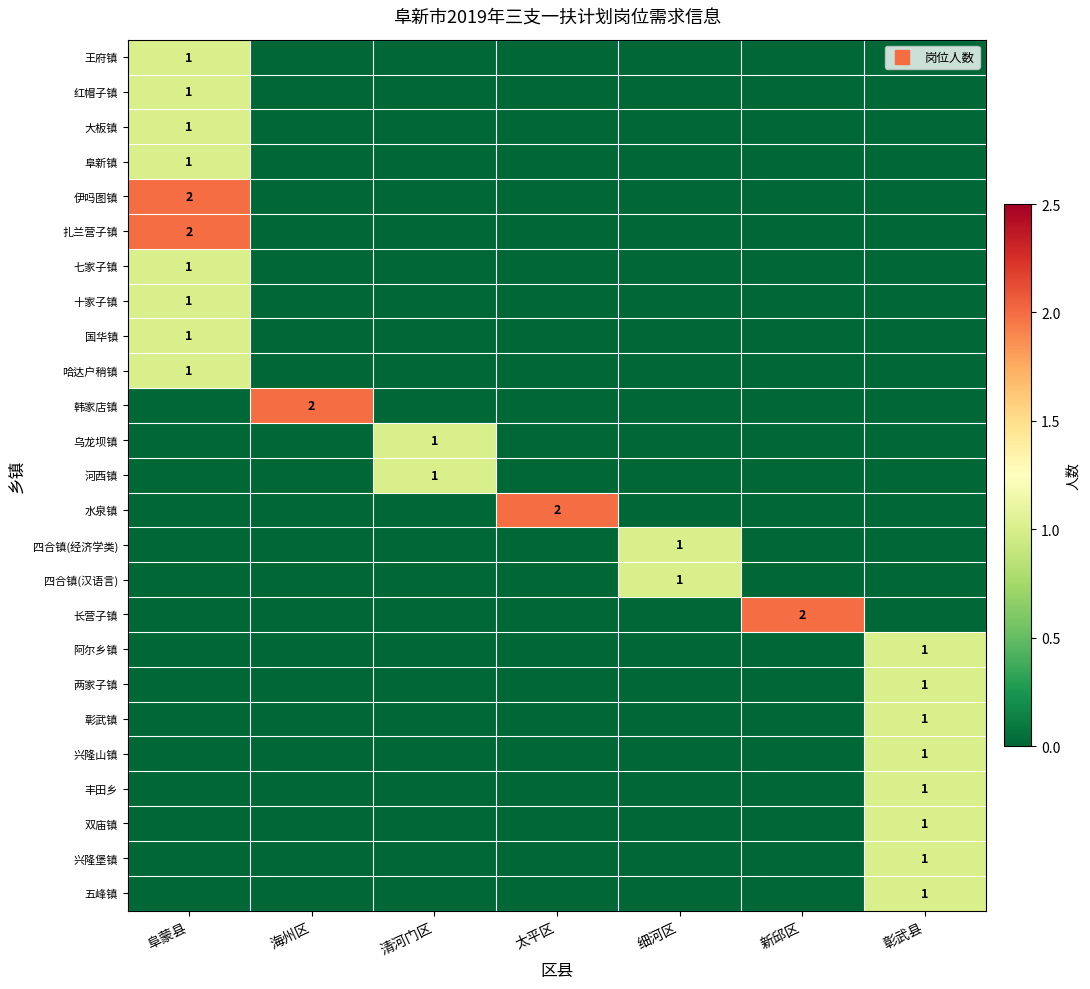

How many 兴隆山镇 values are between 0 and 1?

7